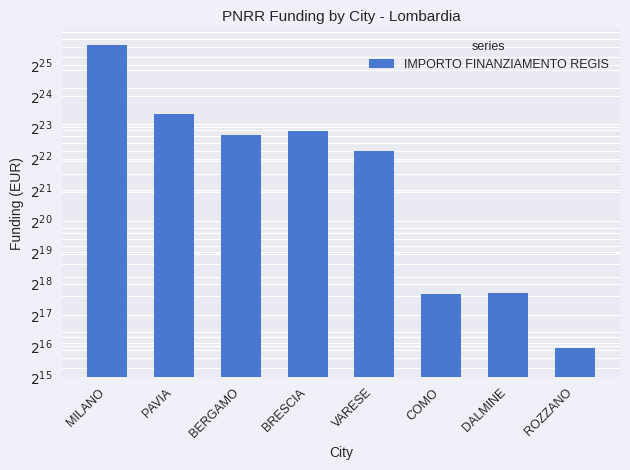

What is the change in value from BRESCIA to VARESE?

-2750362.4